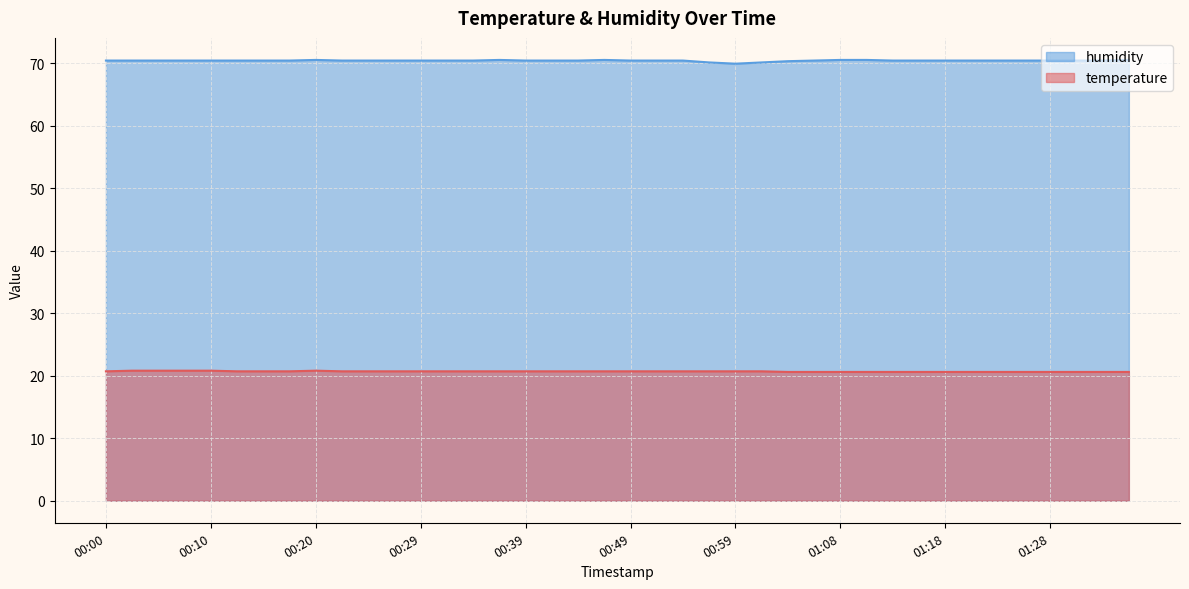

What position from the left is 01:23?

35